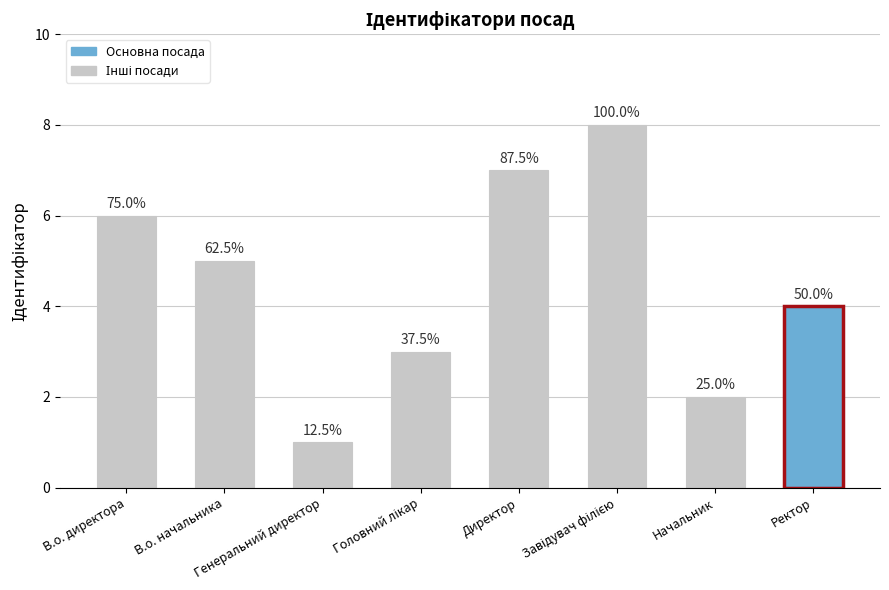

At which category does the chart reach its minimum across all series?

Генеральний директор